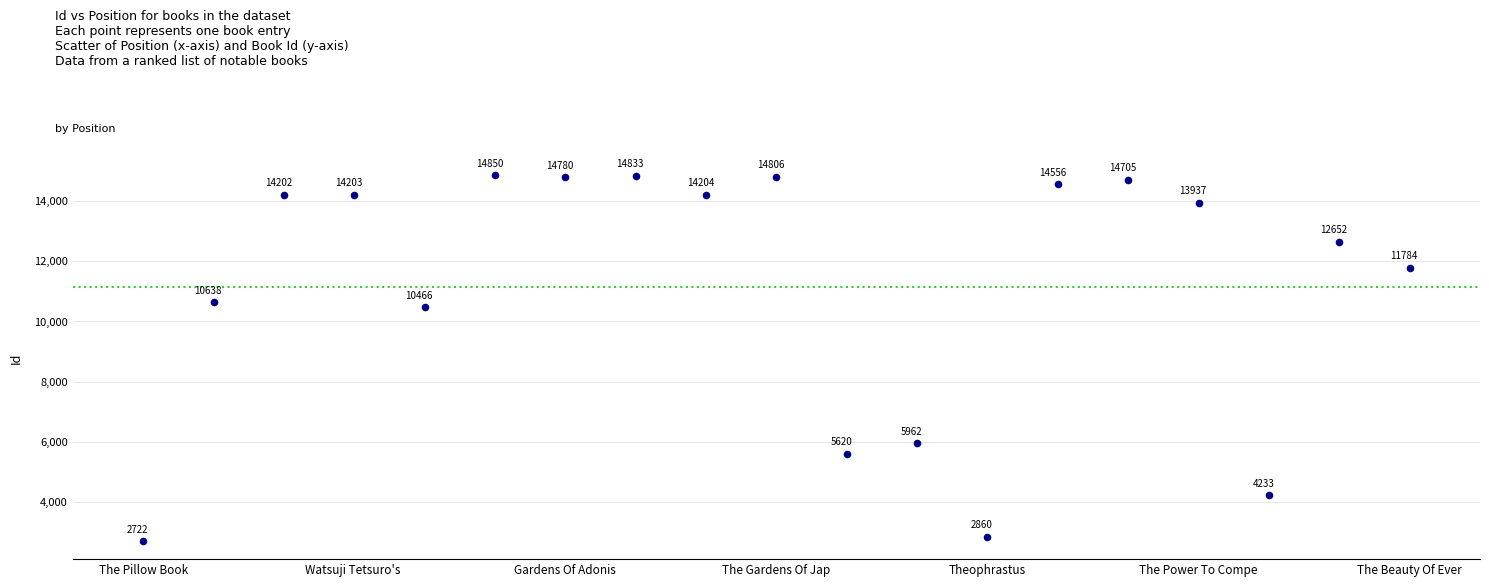

What Y value in the scatter plot is closest to 8786?

10466